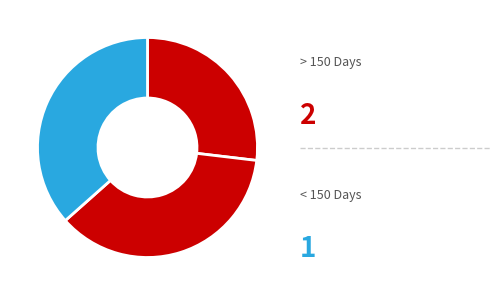

How many slices are in this pie chart?

3